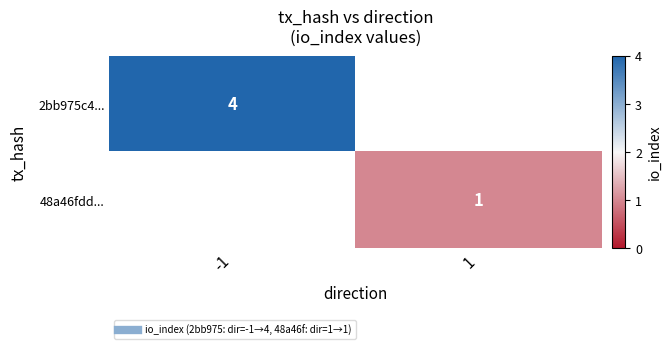

Count the number of data series in this chart.

2